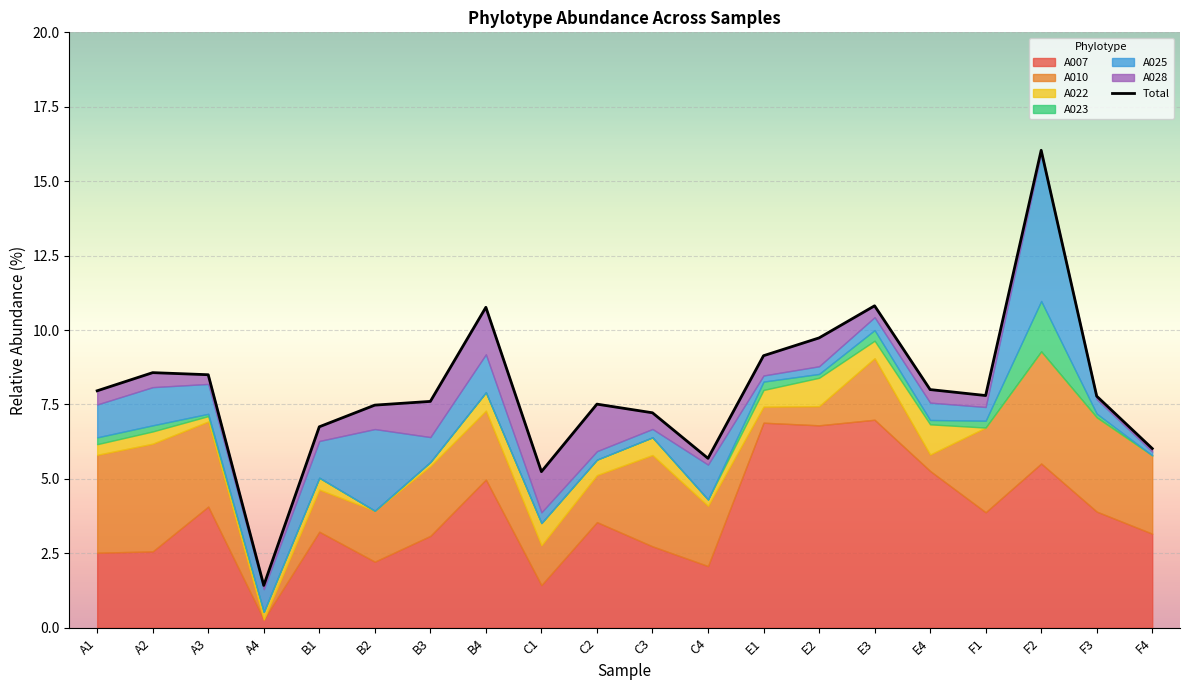

What is the value of the 7th point from the left?

7.6